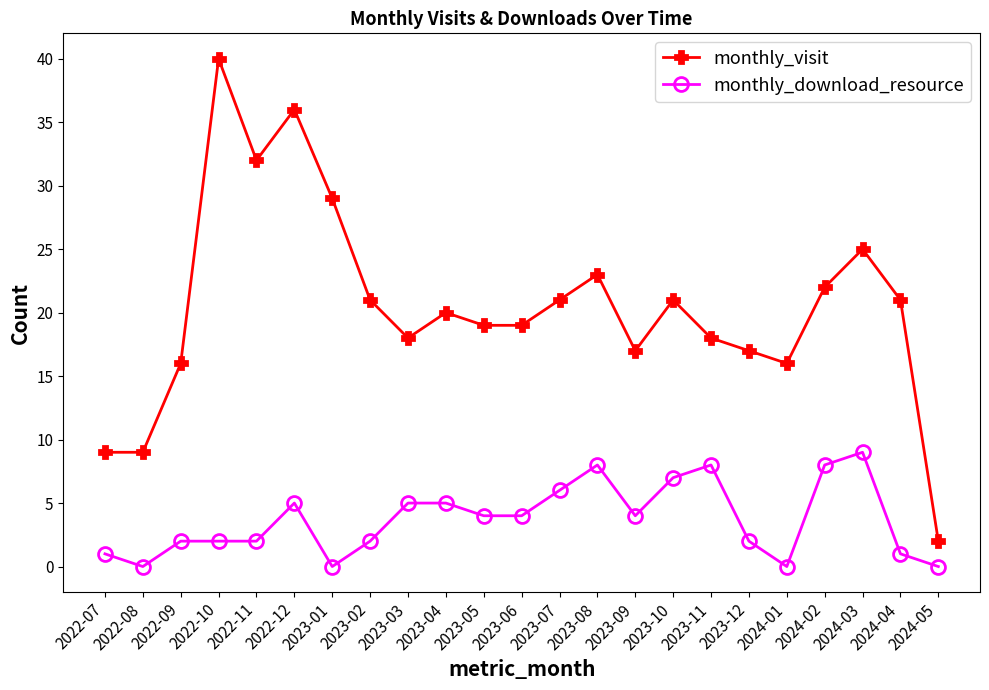

What is the sum of the monthly_visit values at 2022-09 and 2023-08?

39